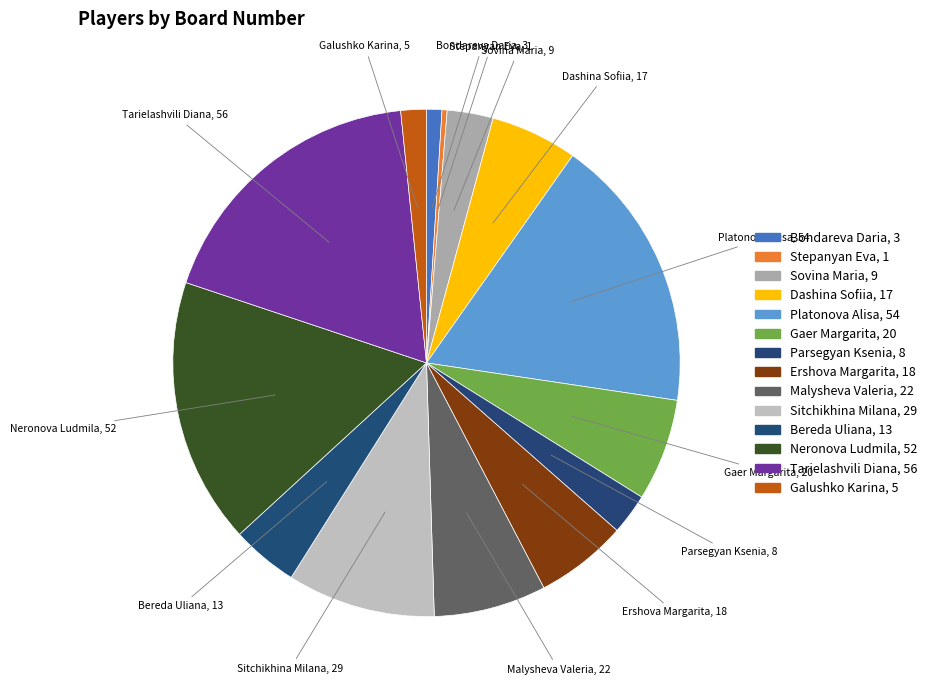

To the nearest percent, what portion does Tarielashvili Diana represent?

18%